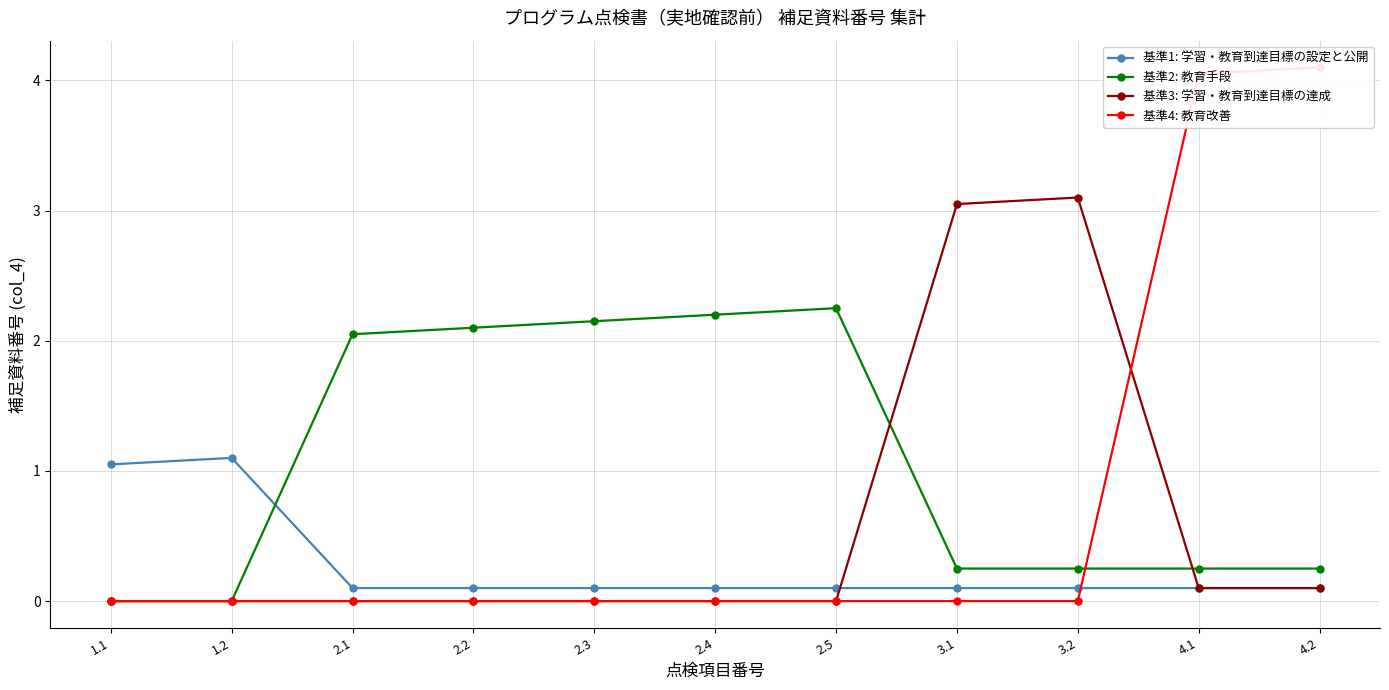

At which category is the sum across all series the highest?

4.2